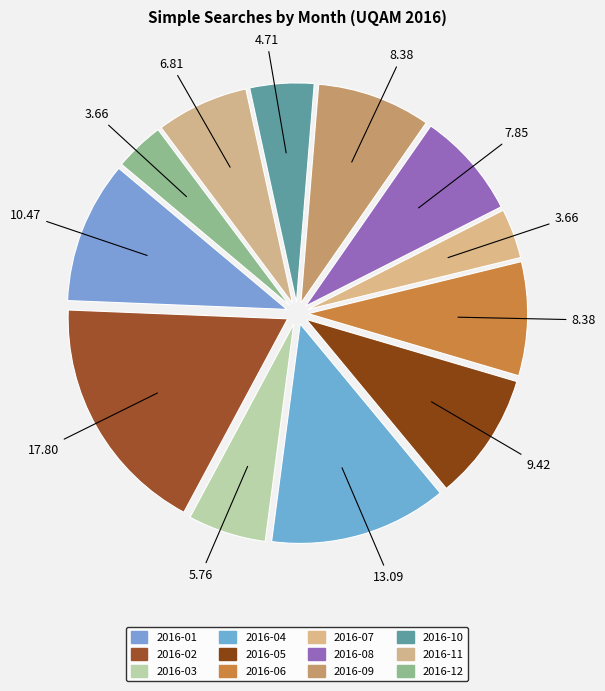

True or false: 2016-01 accounts for 22% of the total.

False